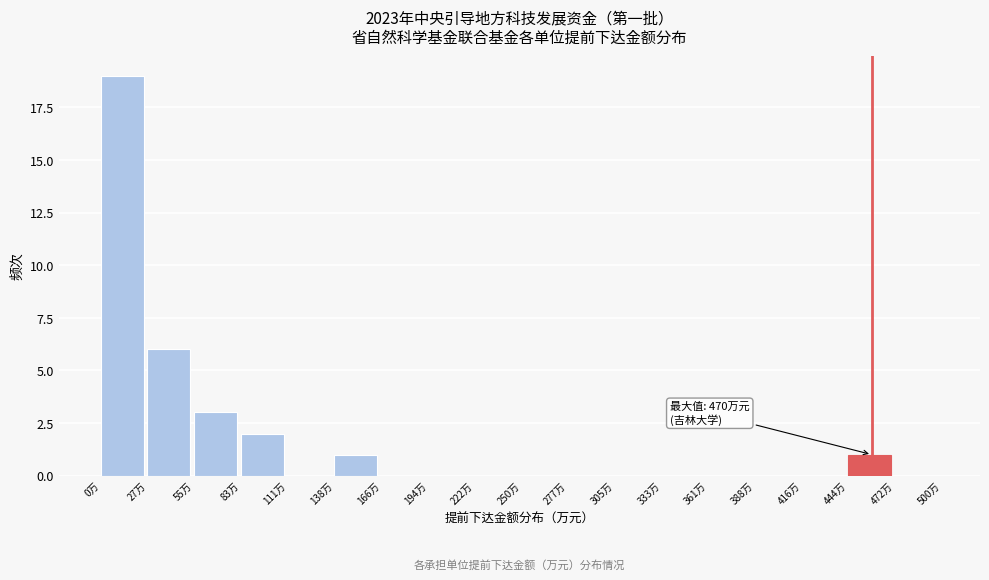

Over which range of the x-axis is the bar tallest?

0 to 30